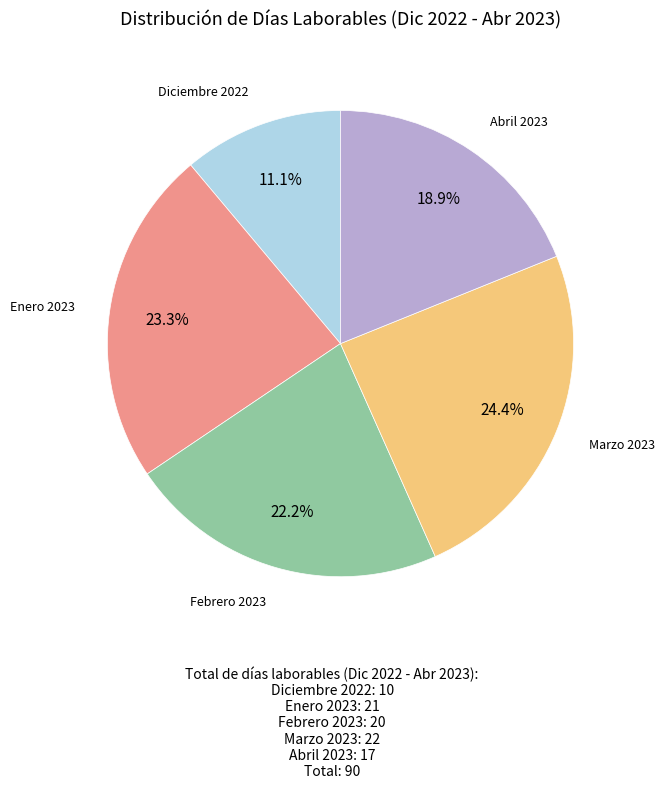

Combined, what portion of the pie is Abril 2023 and Marzo 2023?

43.3%